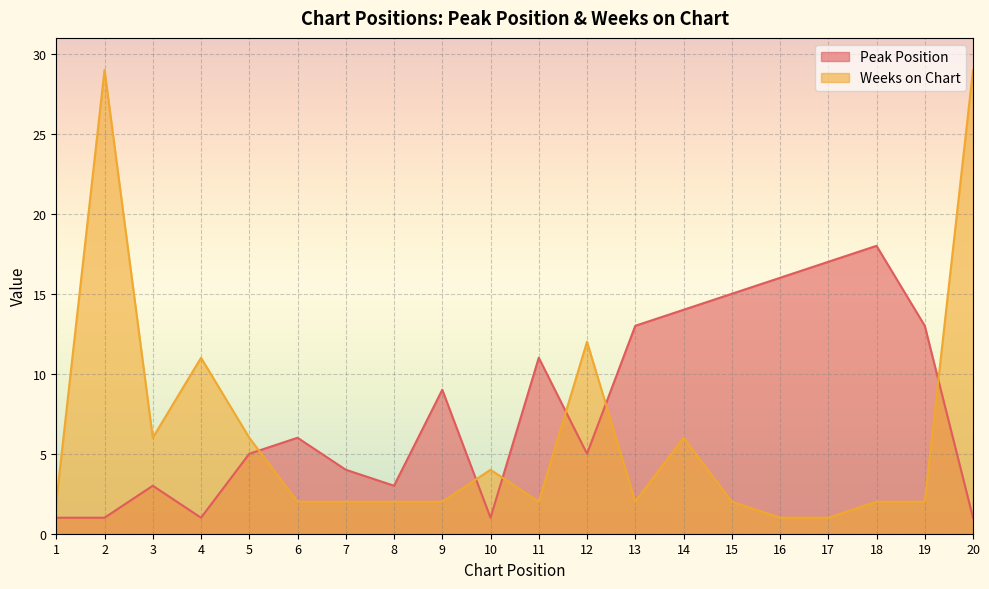

Rank the series at 2 from lowest to highest value.

Peak Position, Weeks on Chart